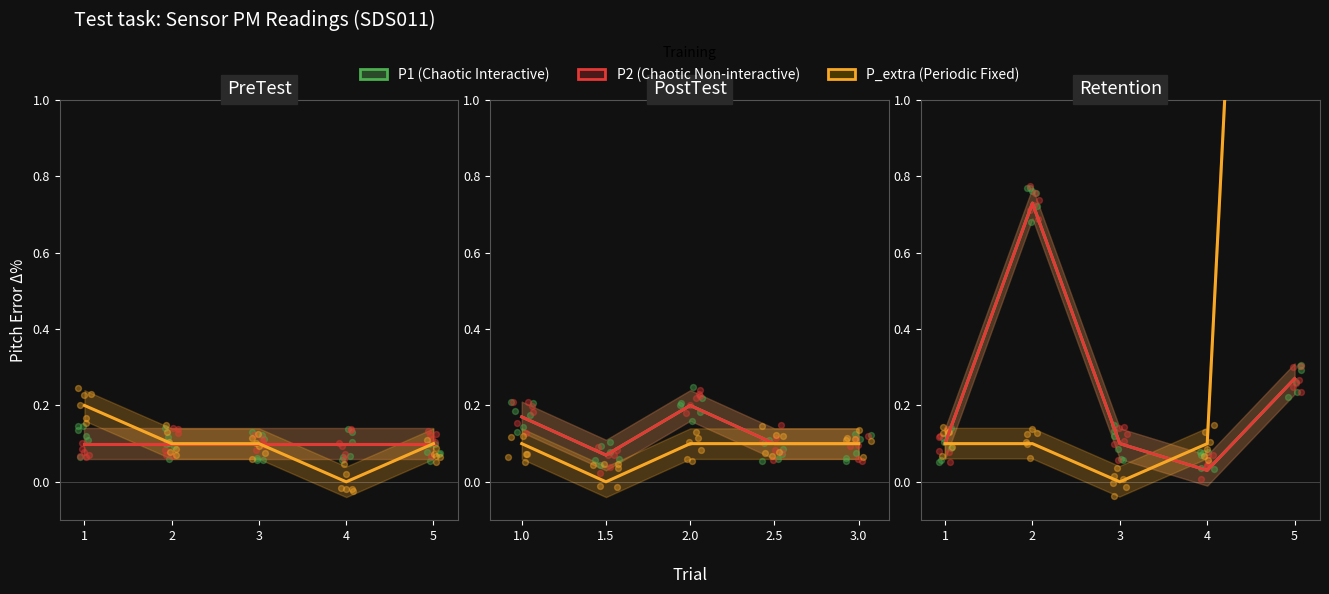

Which series has the largest Y range (max minus min)?

P_extra (Periodic Fixed)